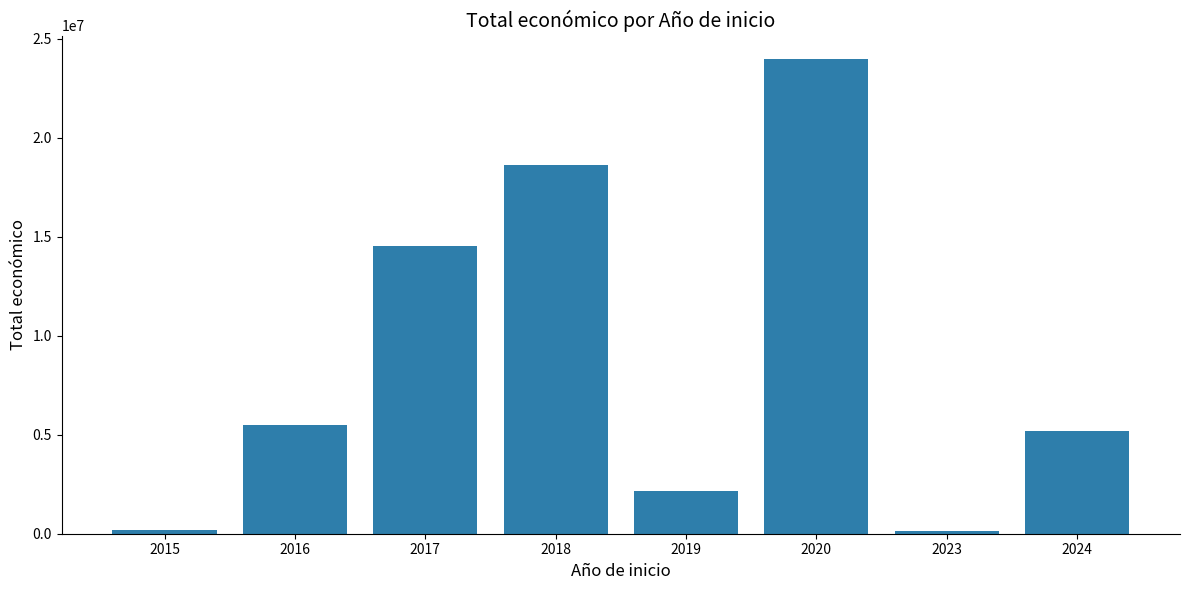

What is the sum of the values at 2016 and 2017?

20017921